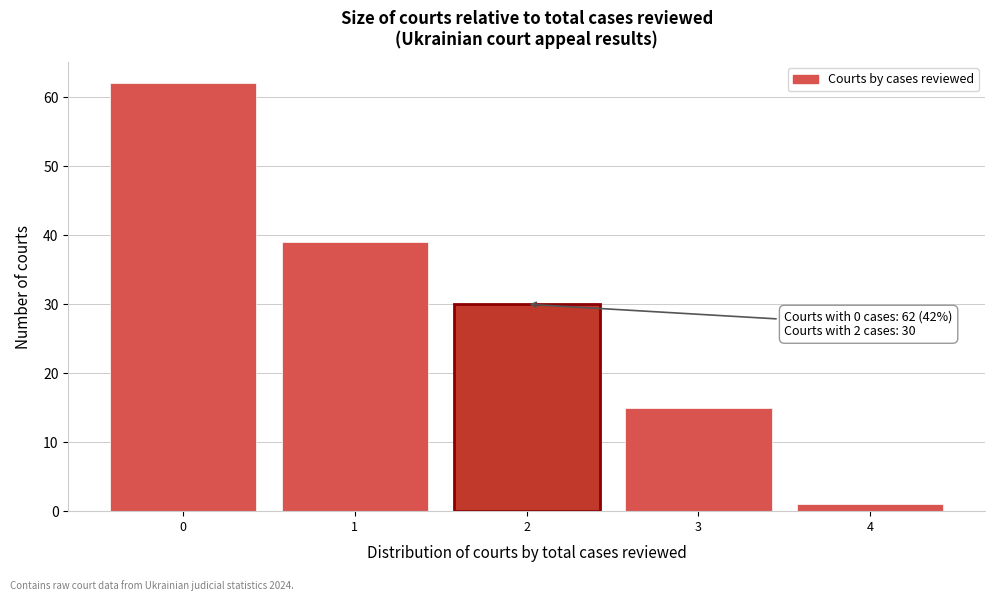

Reading right to left, transcribe all the data shown in this chart.

4=1	3=15	2=30	1=39	0=62